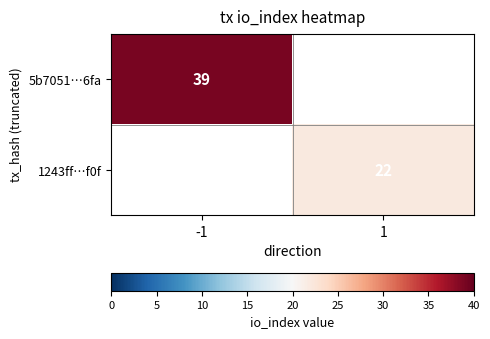

What is the spread (max minus min) of values at -1?

39